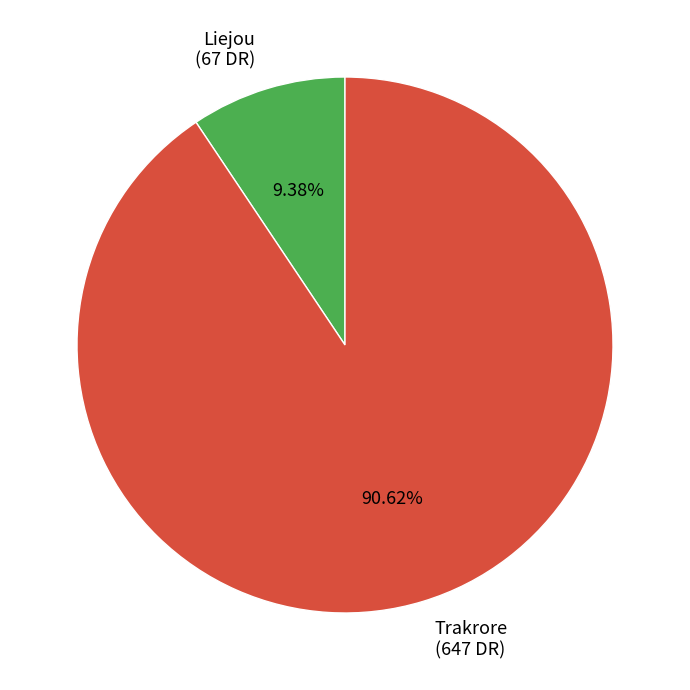

Do Trakrore and Liejou together represent more than half of the pie?

Yes